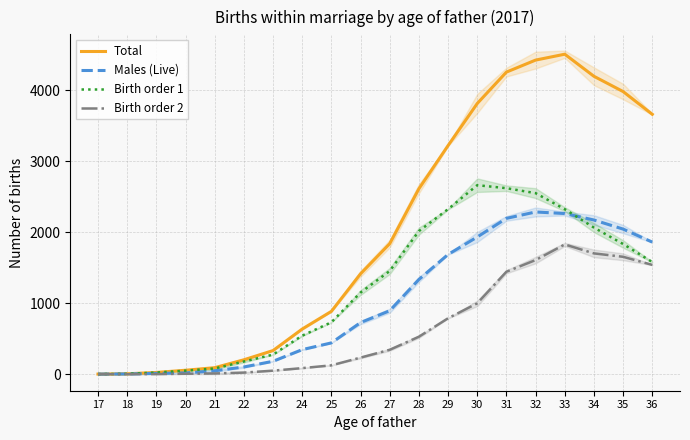

Does the chart display data point markers on the line(s)?

No